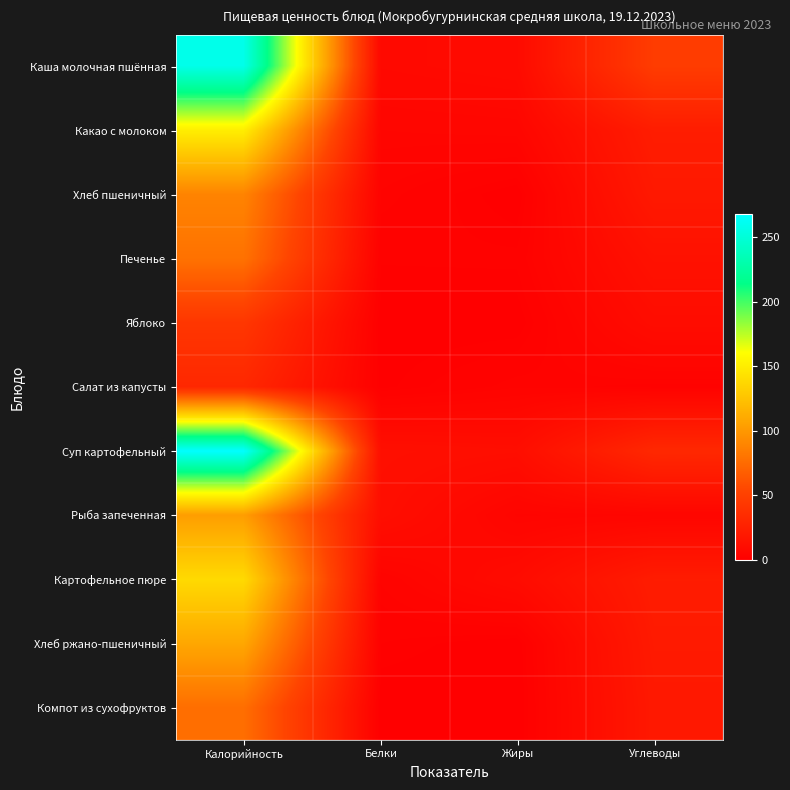

What is the spread (max minus min) of values at Белки?

12.2